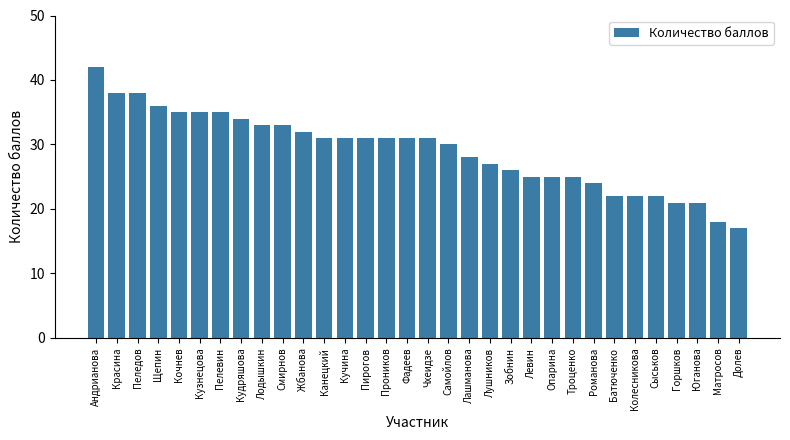

What is the label of the 15th bar from the left?

Проников